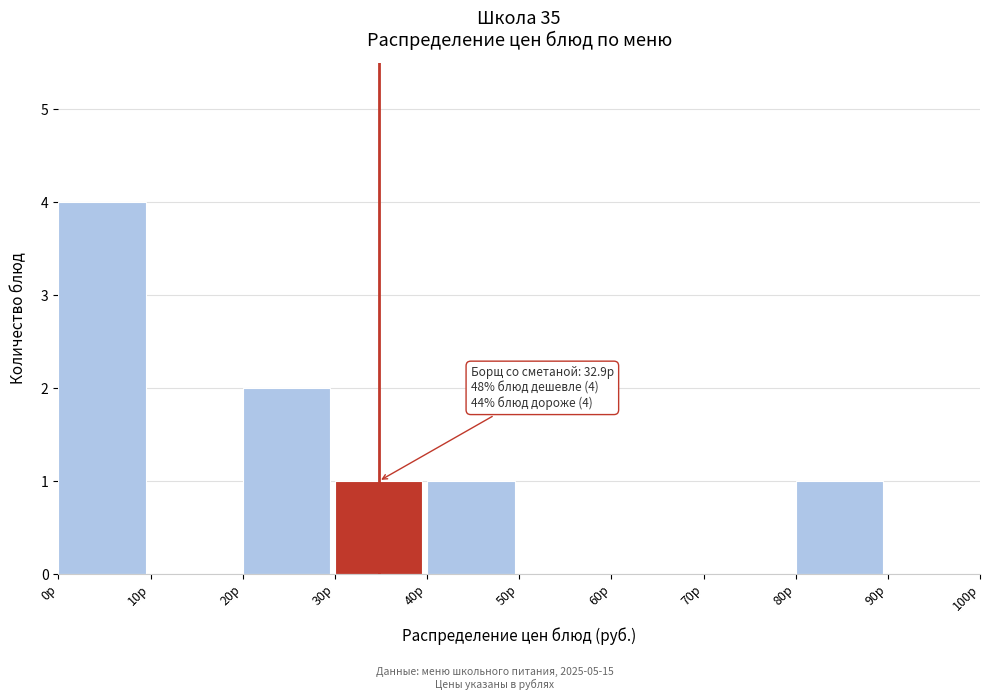

Which range on the x-axis has the tallest bar?

0 to 10